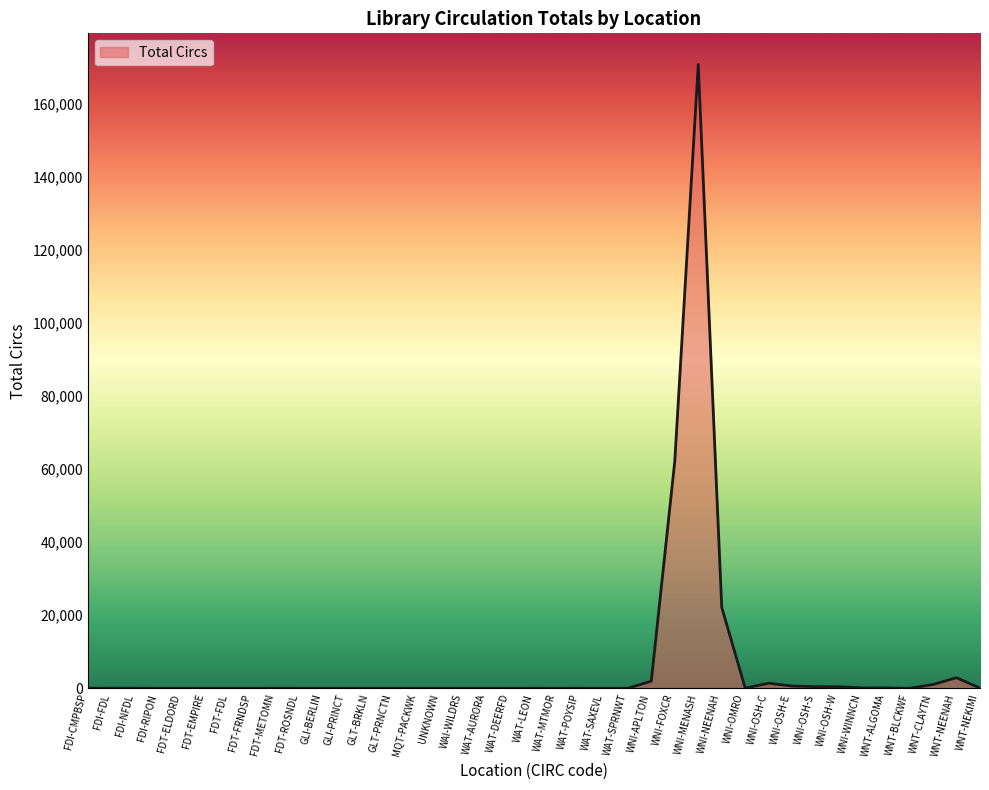

At which category does the chart reach its peak across all series?

WNI-MENASH